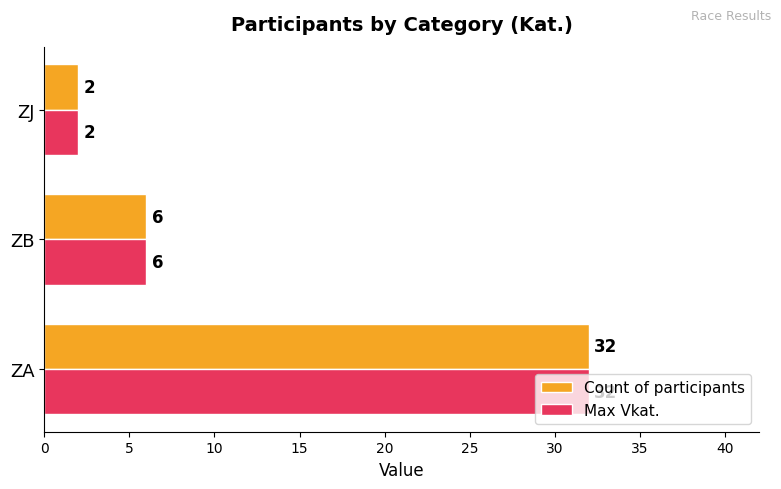

At which category is the sum across all series the highest?

ZA